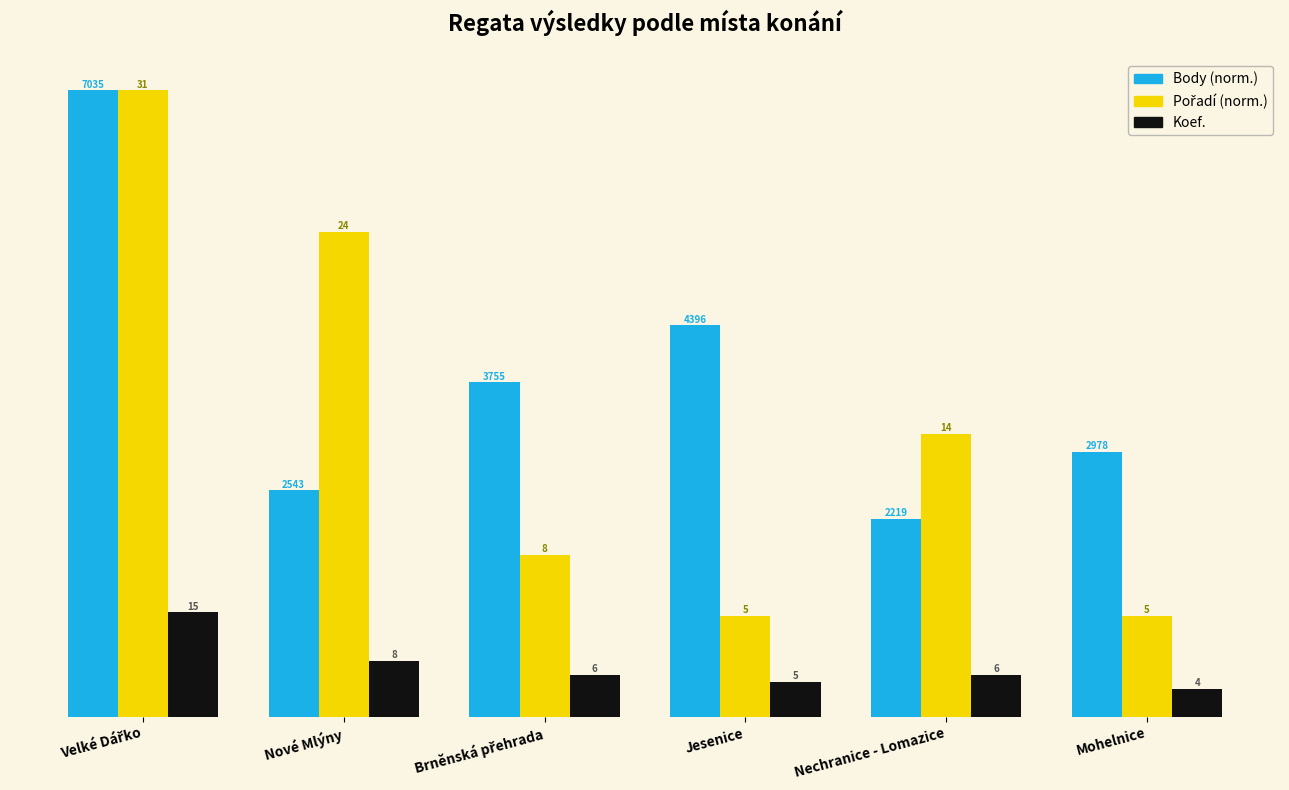

Which series has the largest total across all categories?

Body (norm.)